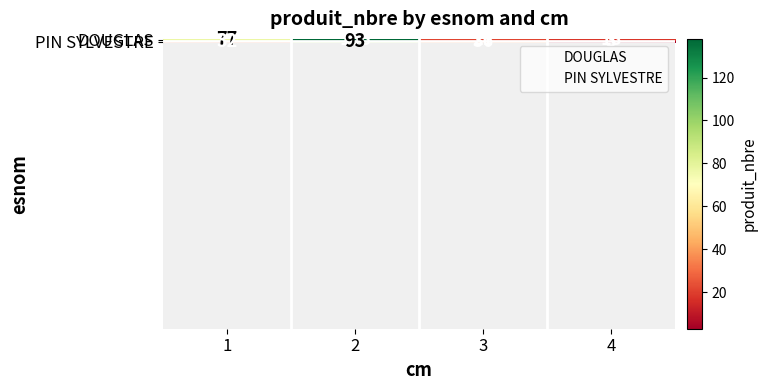

Which category has the lowest value in the DOUGLAS series?

4